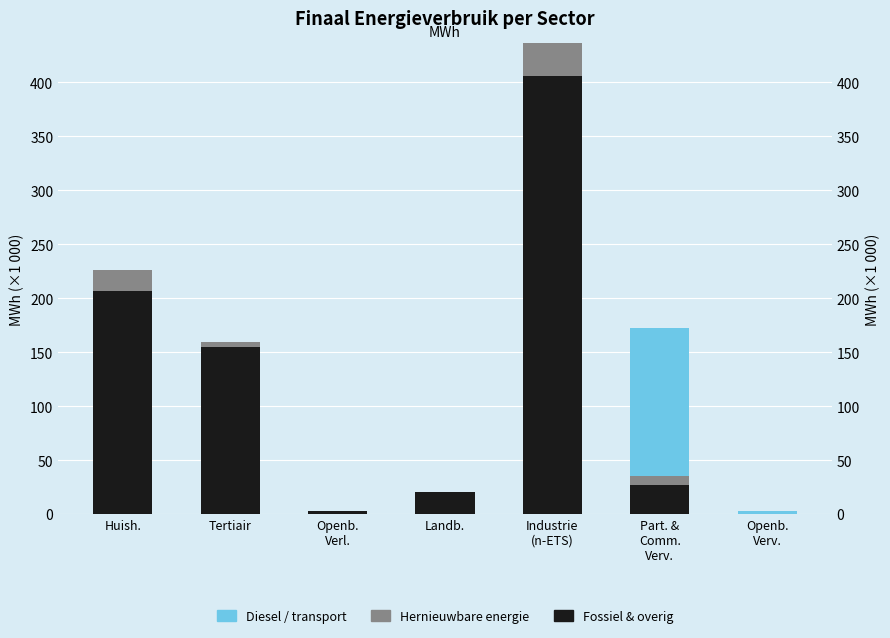

What is the difference between the highest and lowest values at Openb.
Verv.?

2.4